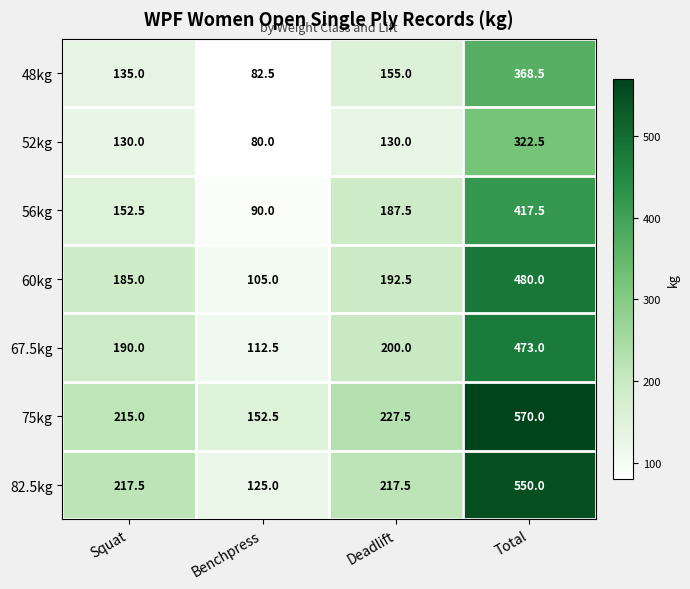

At Benchpress, list the series in order from smallest to largest.

52kg, 48kg, 56kg, 60kg, 67.5kg, 82.5kg, 75kg